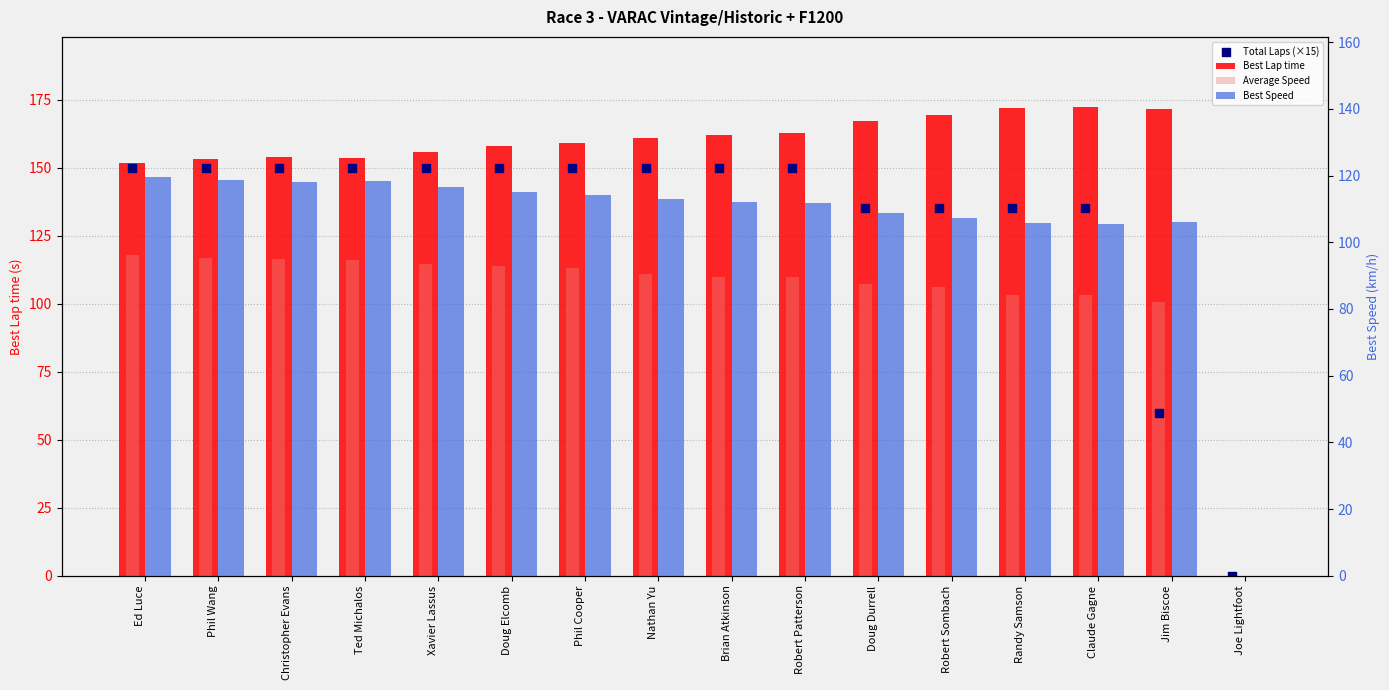

Which series has the largest Y range (max minus min)?

Best Lap time